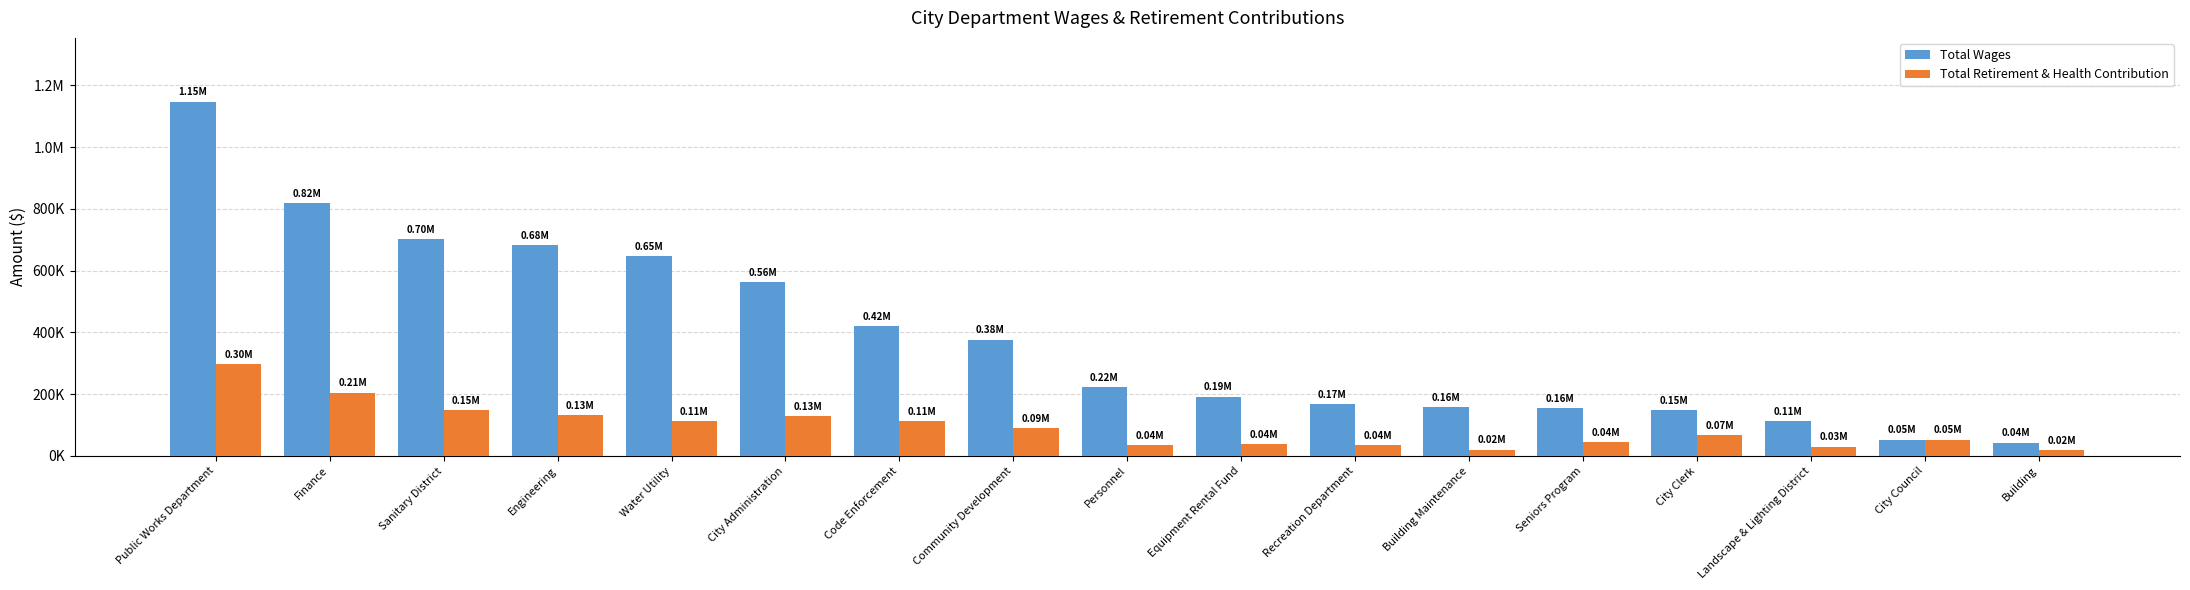

What is the difference between the Total Wages values at City Council and Water Utility?

593770